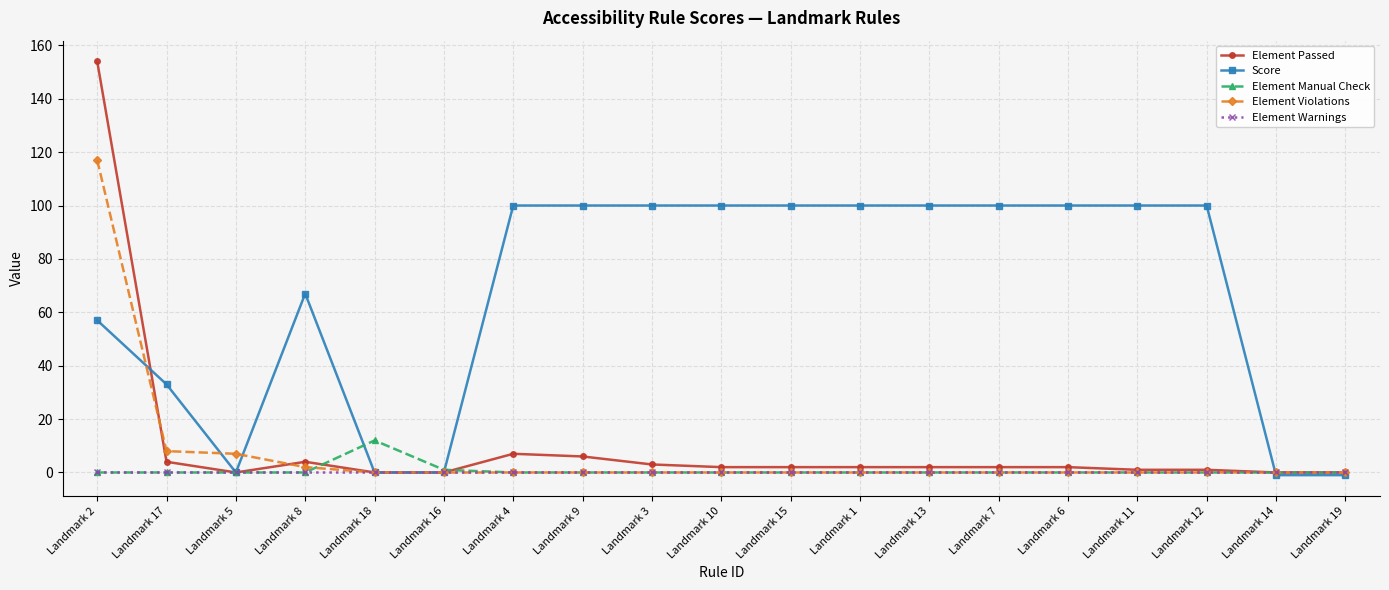

At which label does Element Violations reach its peak?

Landmark 2